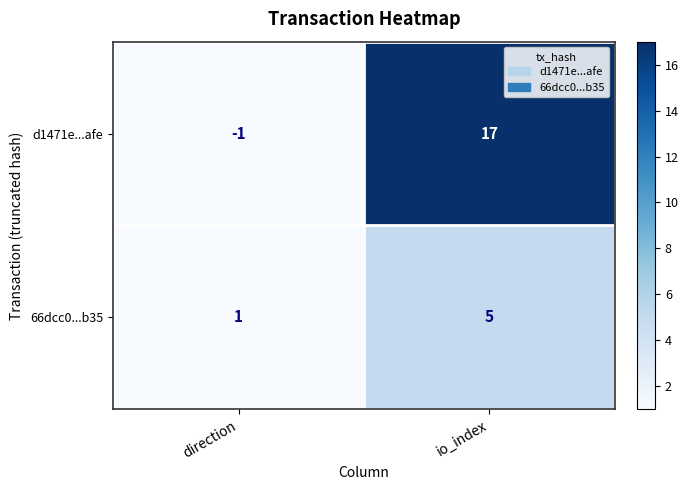

What is the difference between the maximum and minimum values in the d1471e...afe series?

18